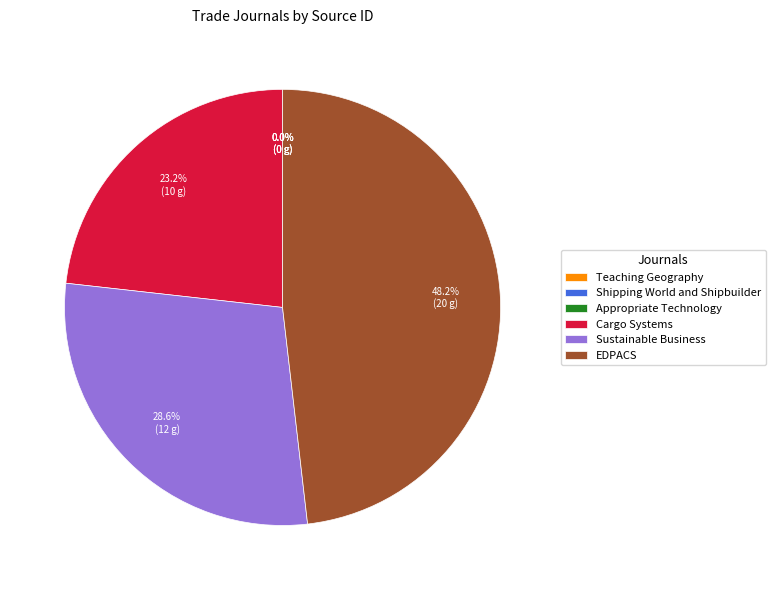

Does Sustainable Business account for over 50% of the chart?

No